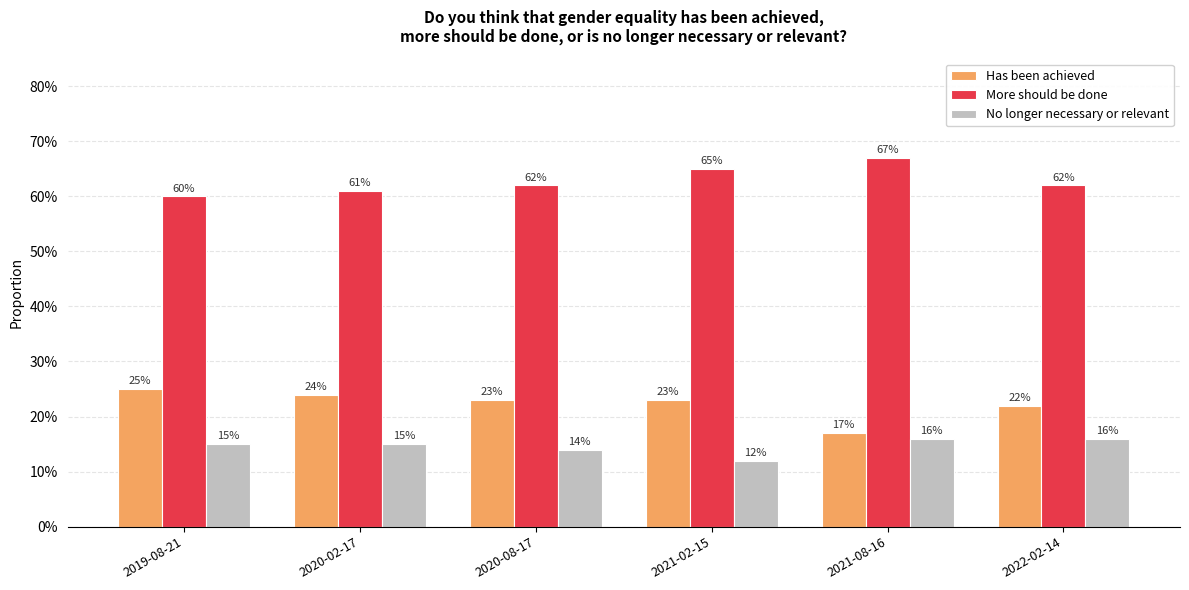

Reading left to right, transcribe all the data shown in this chart.

Has been achieved: 2019-08-21=0.2	2020-02-17=0.2	2020-08-17=0.2	2021-02-15=0.2	2021-08-16=0.2	2022-02-14=0.2
More should be done: 2019-08-21=0.6	2020-02-17=0.6	2020-08-17=0.6	2021-02-15=0.7	2021-08-16=0.7	2022-02-14=0.6
No longer necessary or relevant: 2019-08-21=0.1	2020-02-17=0.1	2020-08-17=0.1	2021-02-15=0.1	2021-08-16=0.2	2022-02-14=0.2